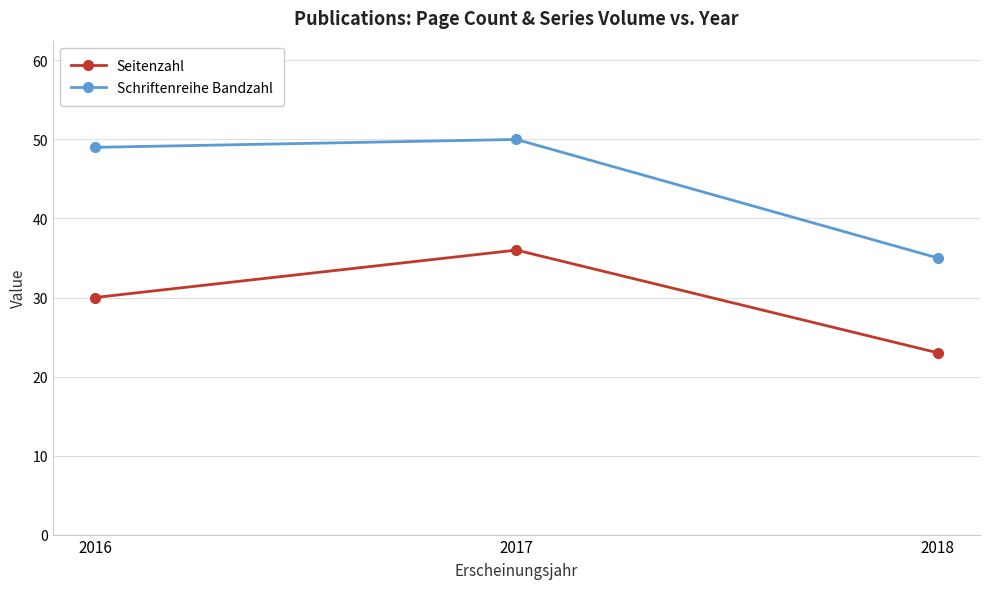

At which label is Seitenzahl closest to 29?

2016